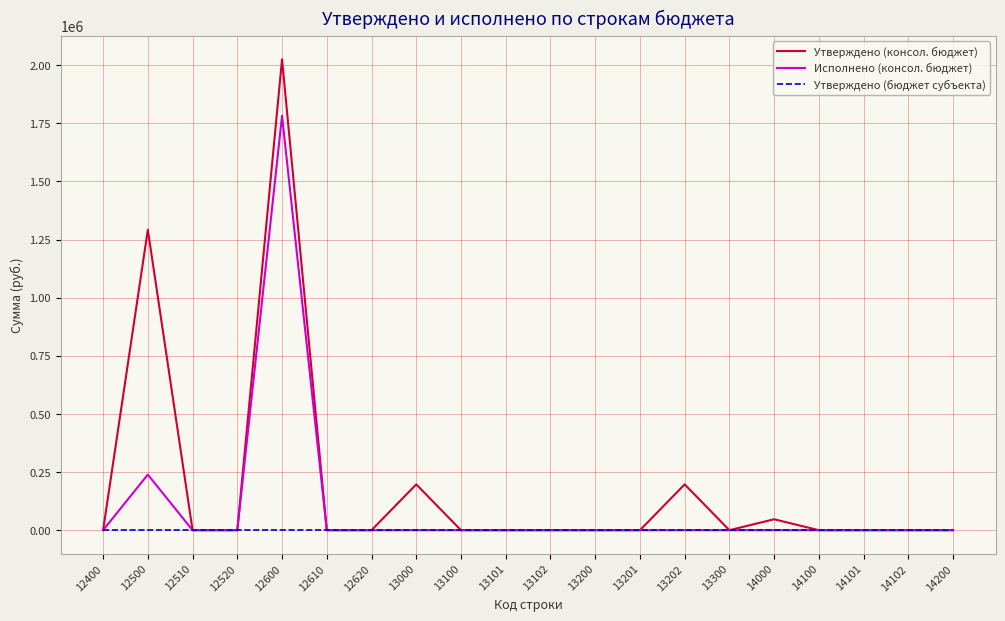

The value of Исполнено (консол. бюджет) at 14200 is 0.0. True or false?

True